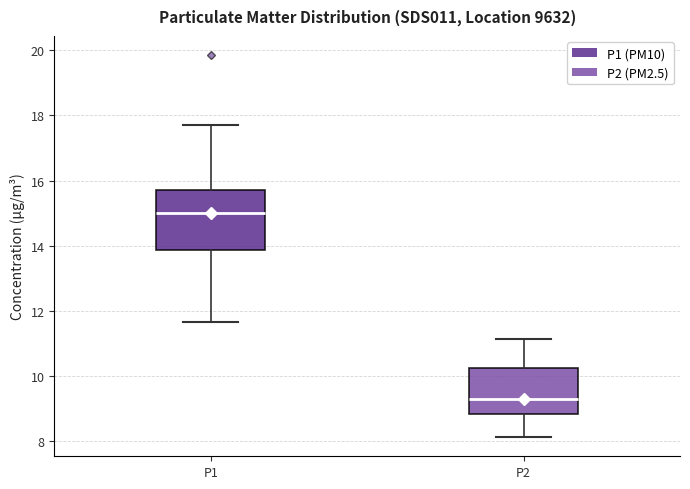

Where does the median line of the box for P1 sit on the y-axis? The values are not printed on the chart, so give them approximately, as read against the axis.

15.0